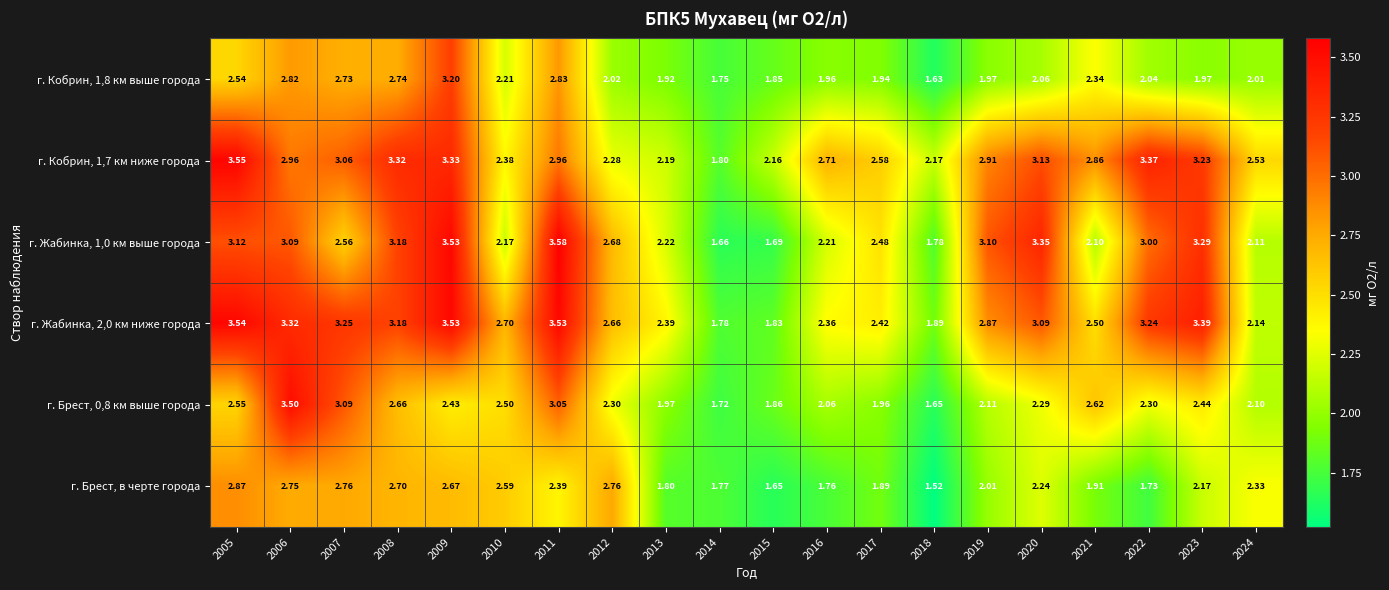

Is the value of г. Брест, 0,8 км выше города at 2011 greater than the value of г. Жабинка, 2,0 км ниже города at 2022?

No